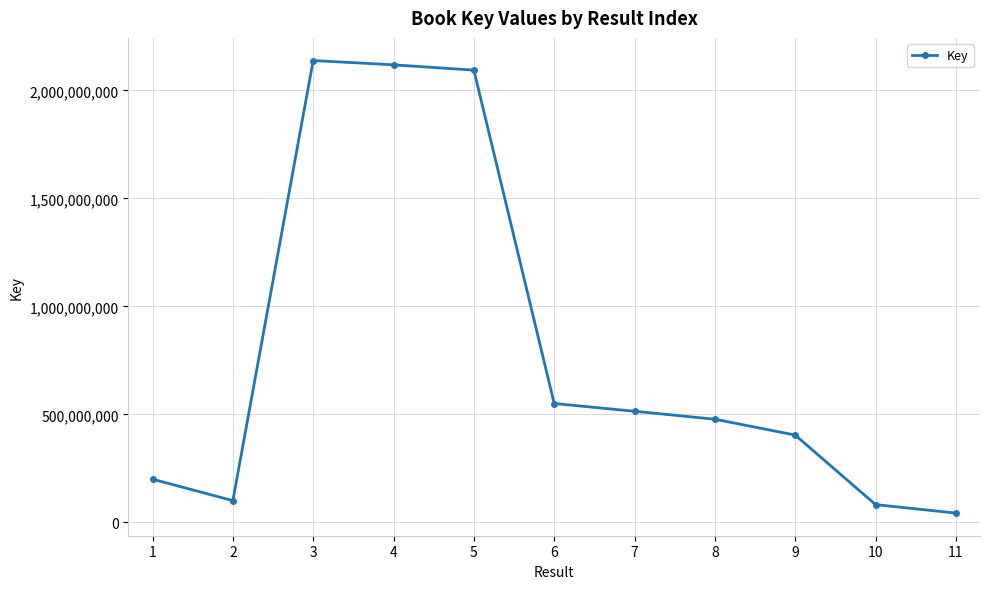

What is the change in value from 8 to 9?

-73394483